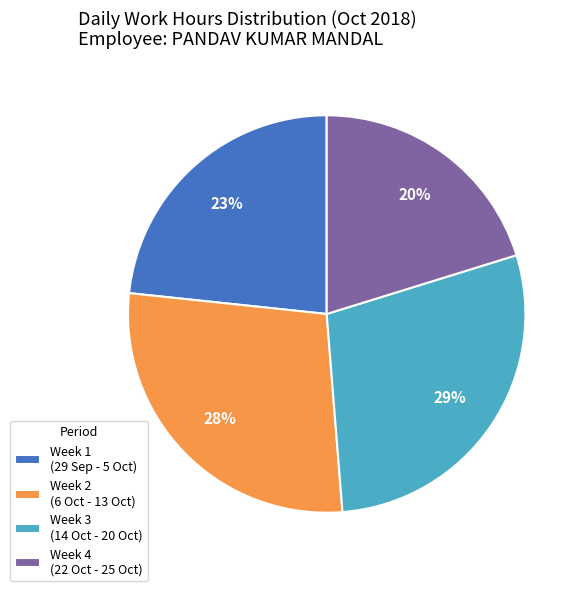

Is the sum of Week 4 (22 Oct - 25 Oct) and Week 2 (6 Oct - 13 Oct) greater than half?

No